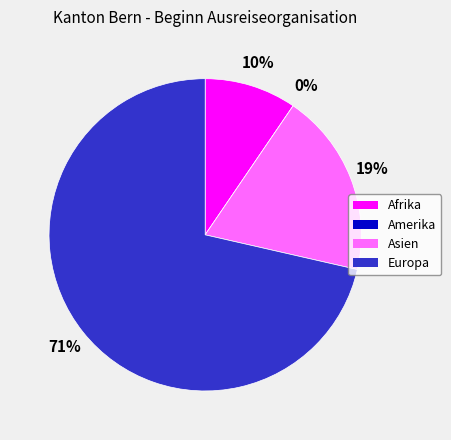

To the nearest percent, what is the difference between the Amerika and Afrika slice percentages?

10%